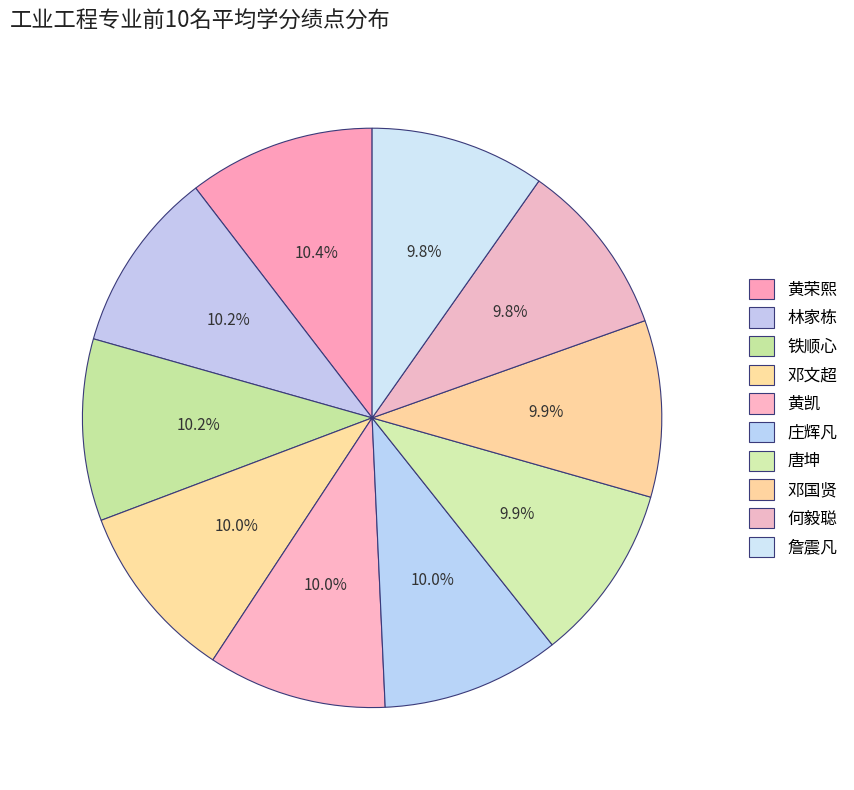

Count the number of slices in the pie.

10